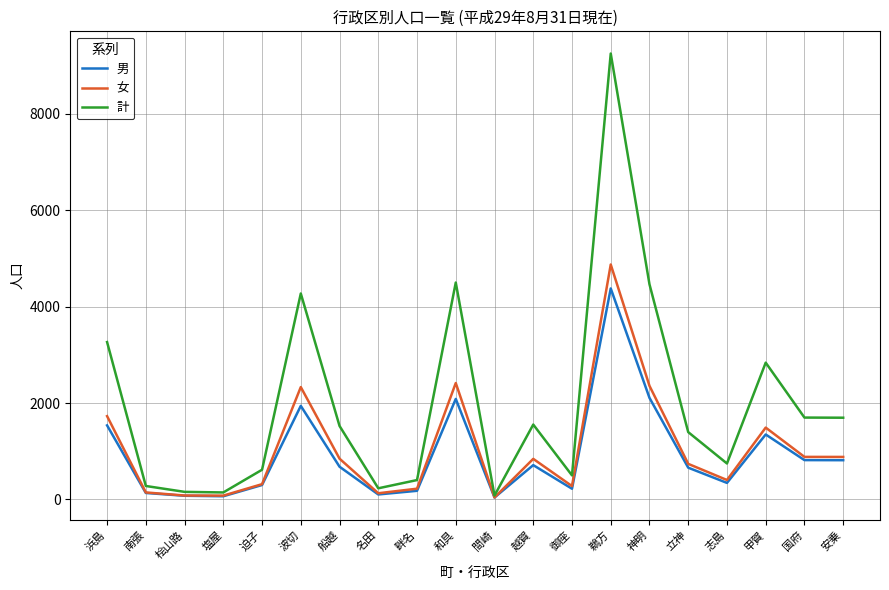

Is the value of 計 at 桧山路 greater than the value of 女 at 甲賀?

No